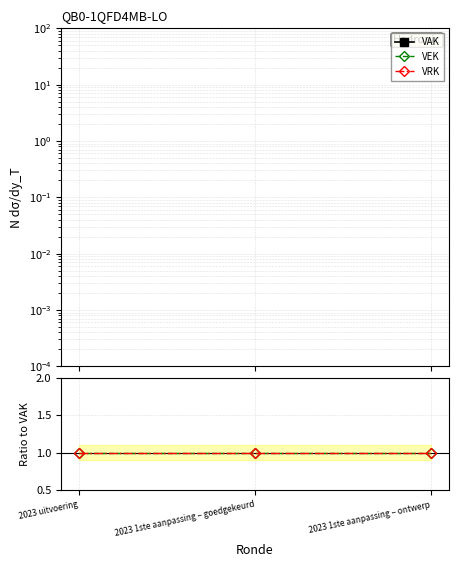

List the series in order of their peak value, lowest first.

VAK, VEK, VRK